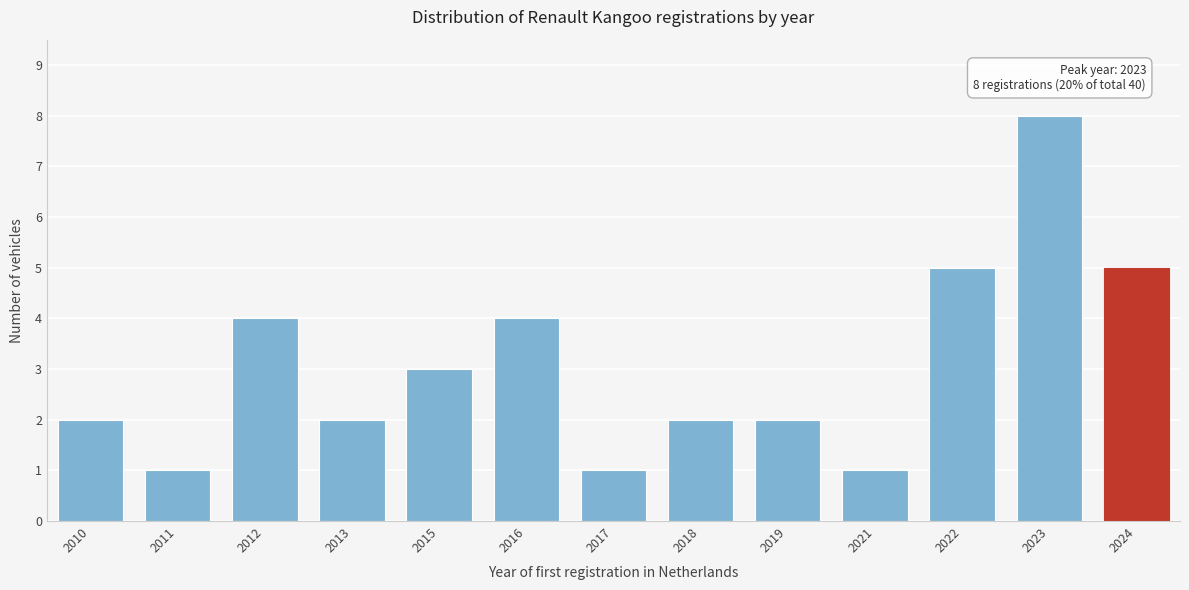

Reading left to right, extract all data points from this chart.

2010=2	2011=1	2012=4	2013=2	2015=3	2016=4	2017=1	2018=2	2019=2	2021=1	2022=5	2023=8	2024=5